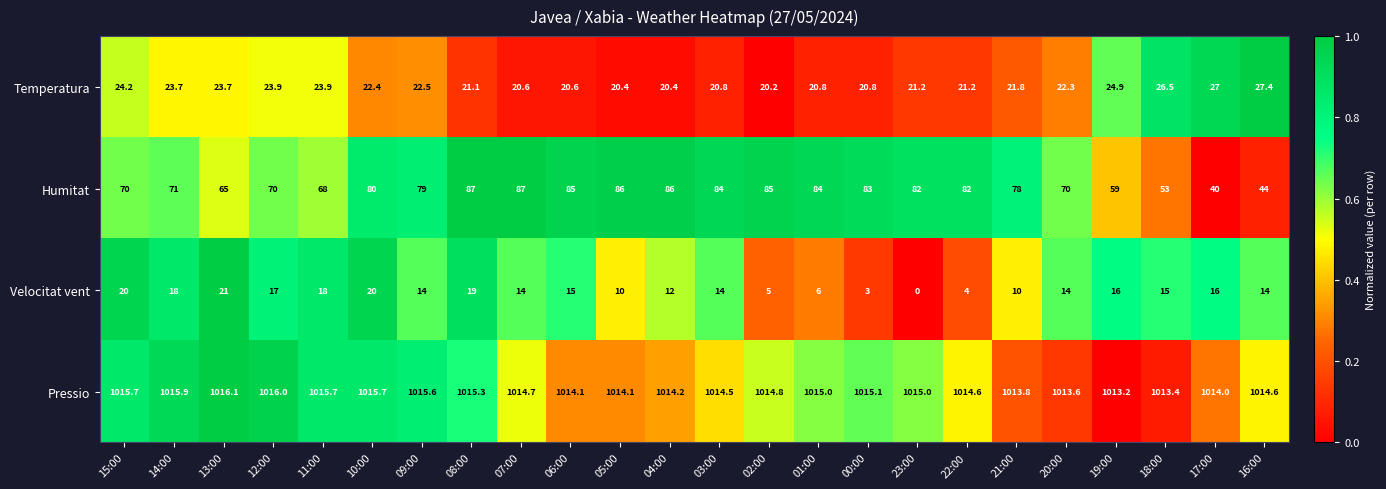

What is the sum of the Pressio values at 23:00 and 08:00?

2030.3